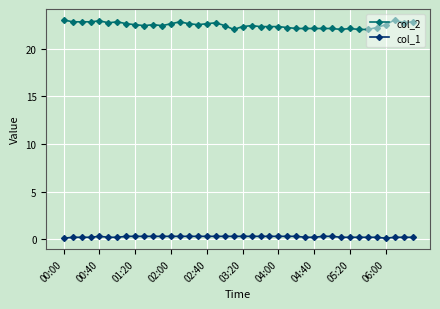

What is the sum of all col_2 values?

898.0